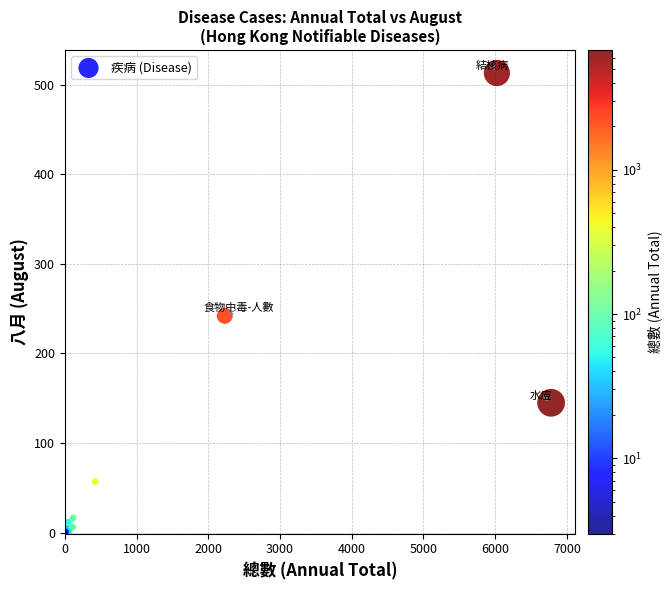

What Y value in the scatter plot is closest to 256?

242